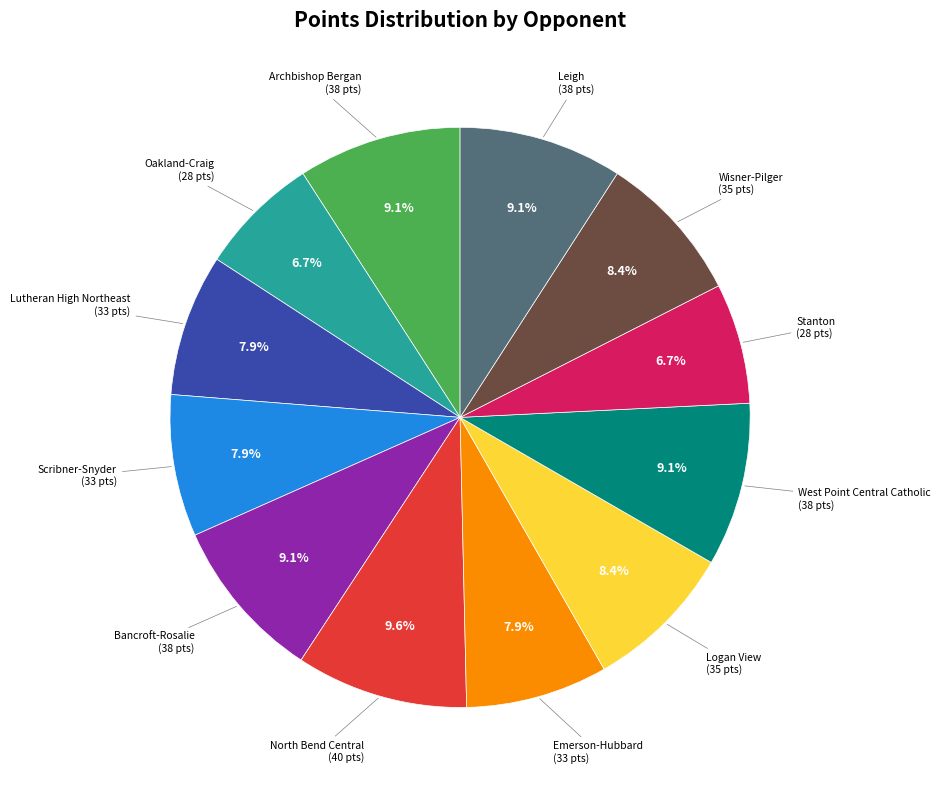

To the nearest percent, what is the difference between the largest and smallest slice percentages?

3%